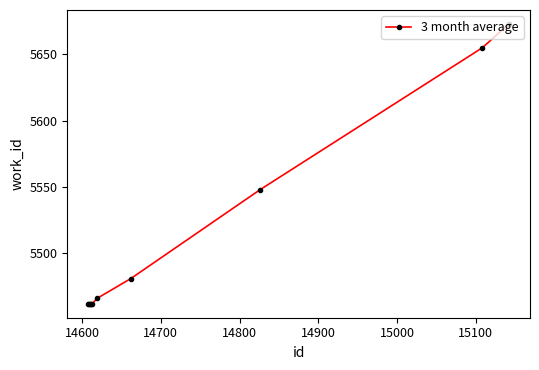

True or false: there are more than 2 points higher than both neighbors.

False